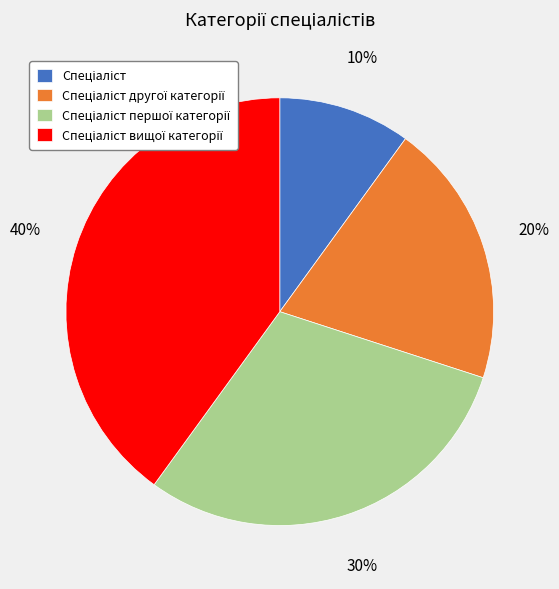

To the nearest percent, what is the average slice percentage?

25%